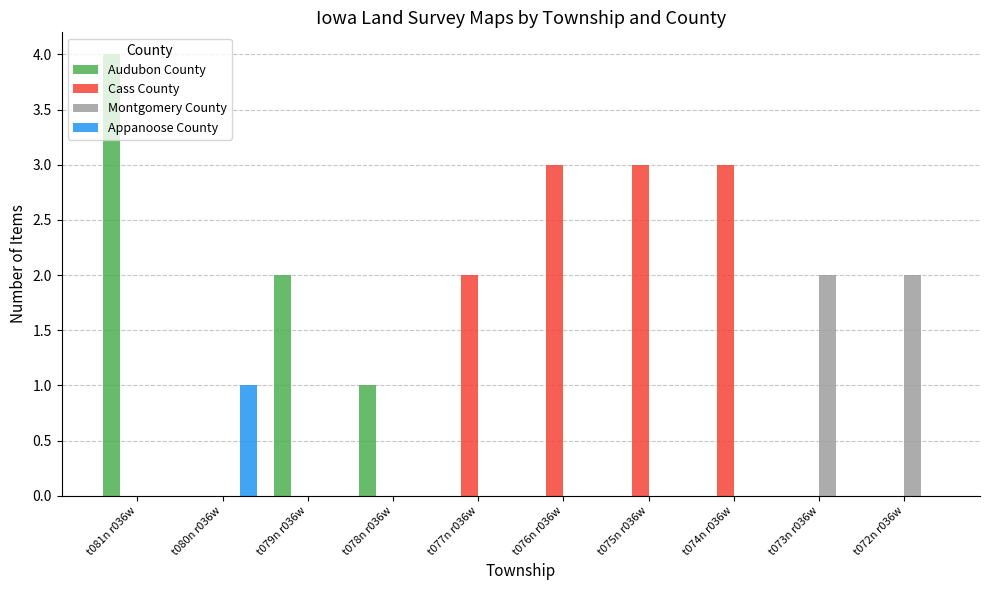

What is the approximate value of Cass County at t074n r036w?

3